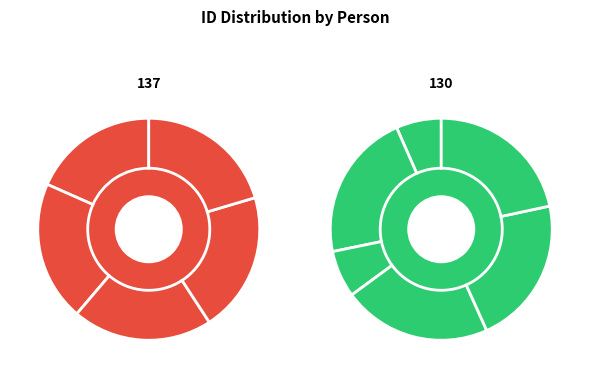

The ნიკო ეჯიბია slice represents 11% of the pie. True or false?

True